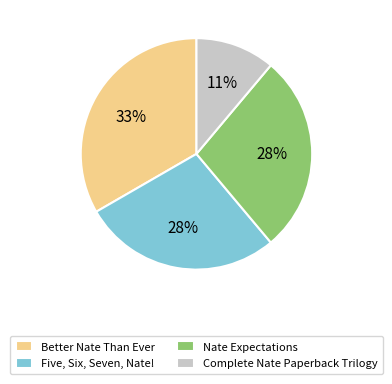

The Five, Six, Seven, Nate! slice represents 20% of the pie. True or false?

False